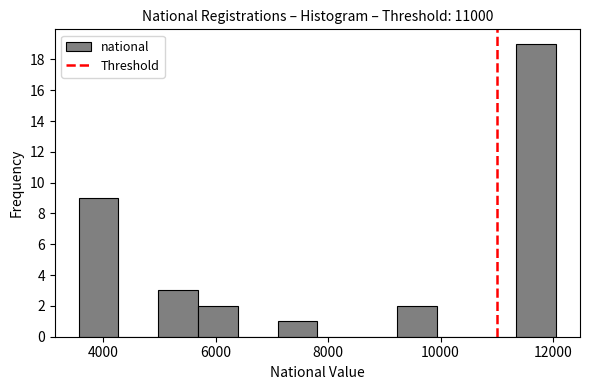

Around what value on the x-axis is the tallest bar? Give the approximate position of its centre, as read against the axis.

11800